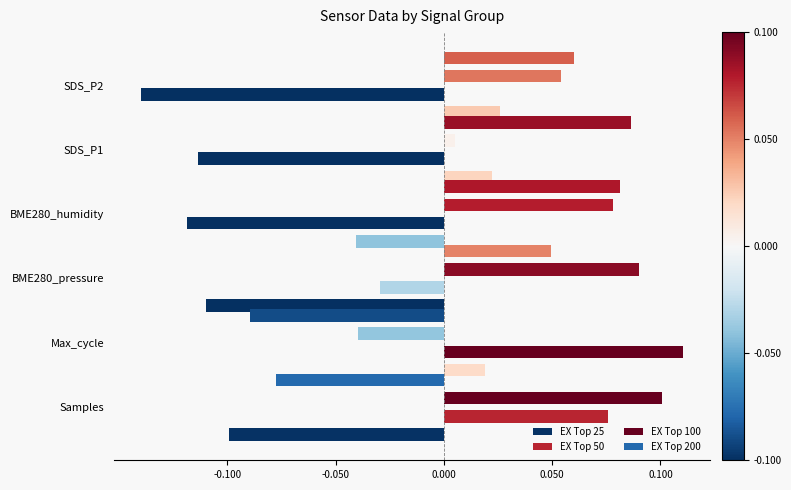

How many data points in EX Top 100 are above 0?

5